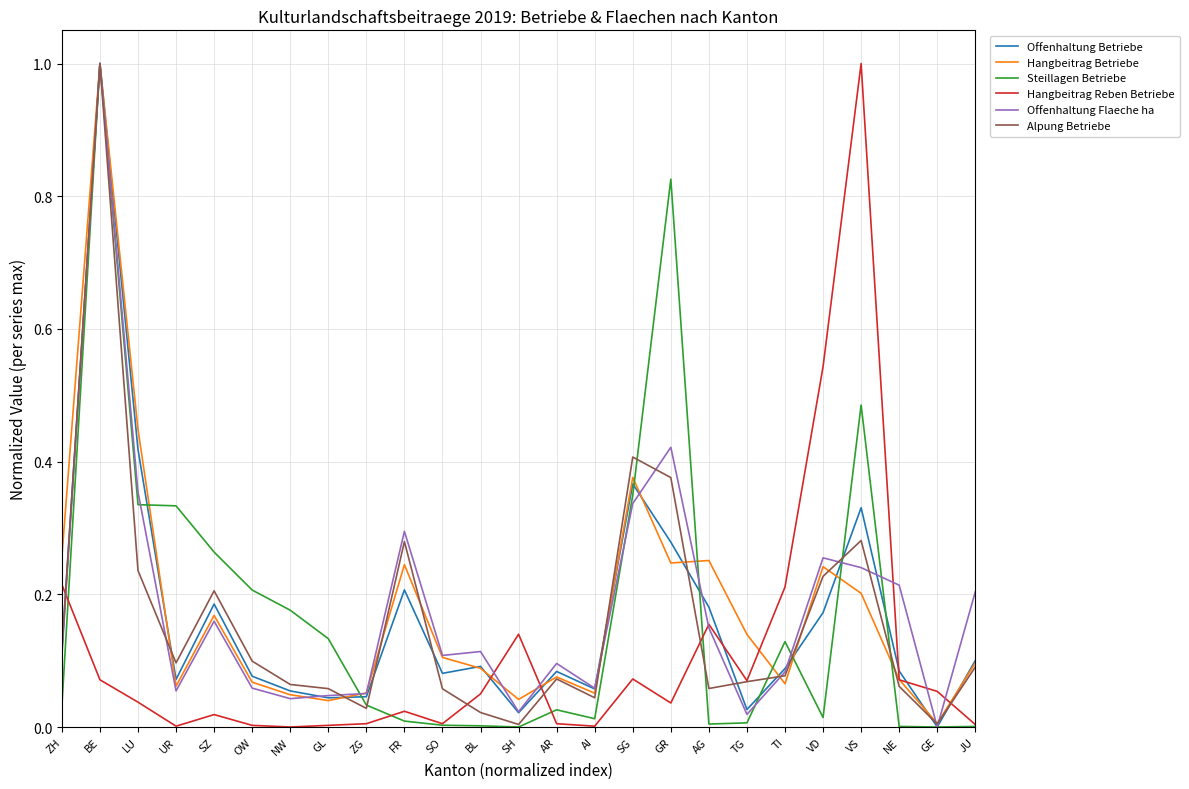

What is the difference between the maximum and second lowest values in the Offenhaltung Betriebe series?

1.0